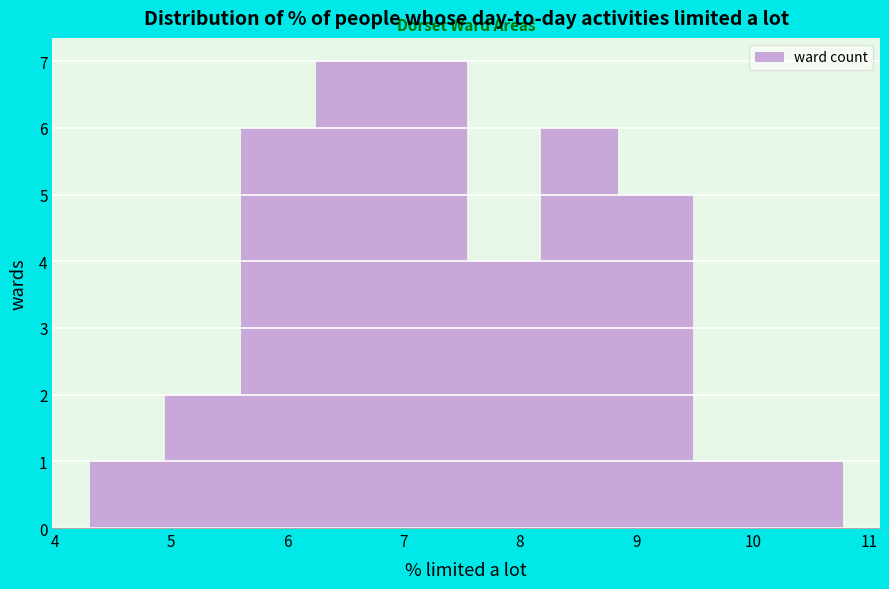

What is the height of the bar covering 6.2 to 6.9 on the x-axis? Neither the bar edges nor the heights are printed on the chart, so give them approximately, as read against the axes.

7